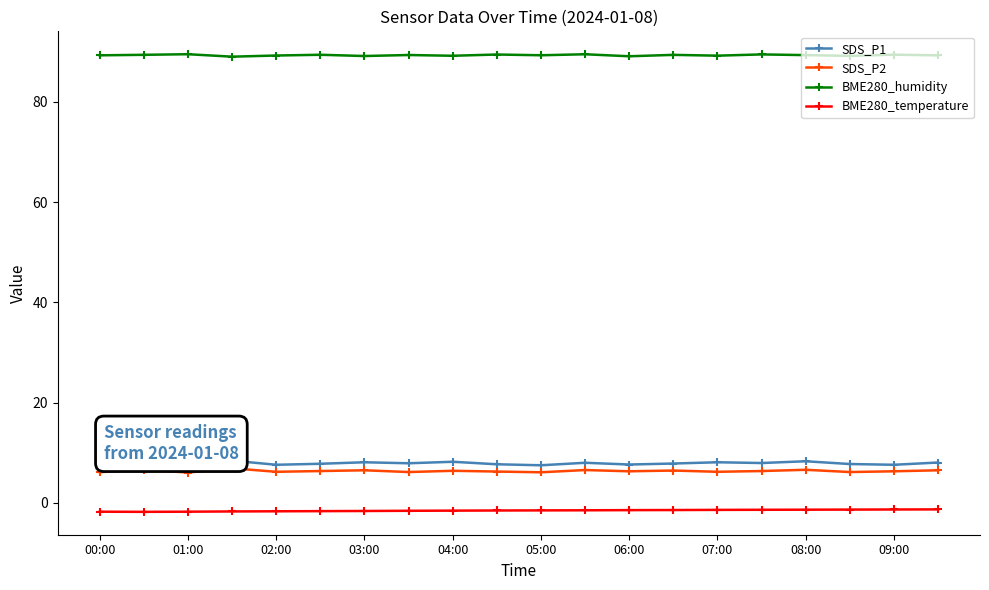

Rank the series by their maximum value, from highest to lowest.

BME280_humidity, SDS_P1, SDS_P2, BME280_temperature